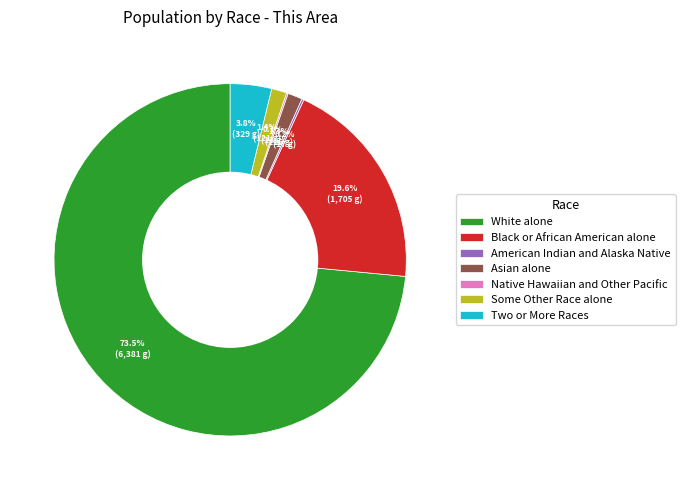

To the nearest percent, what percentage of the pie is Two or More Races?

4%